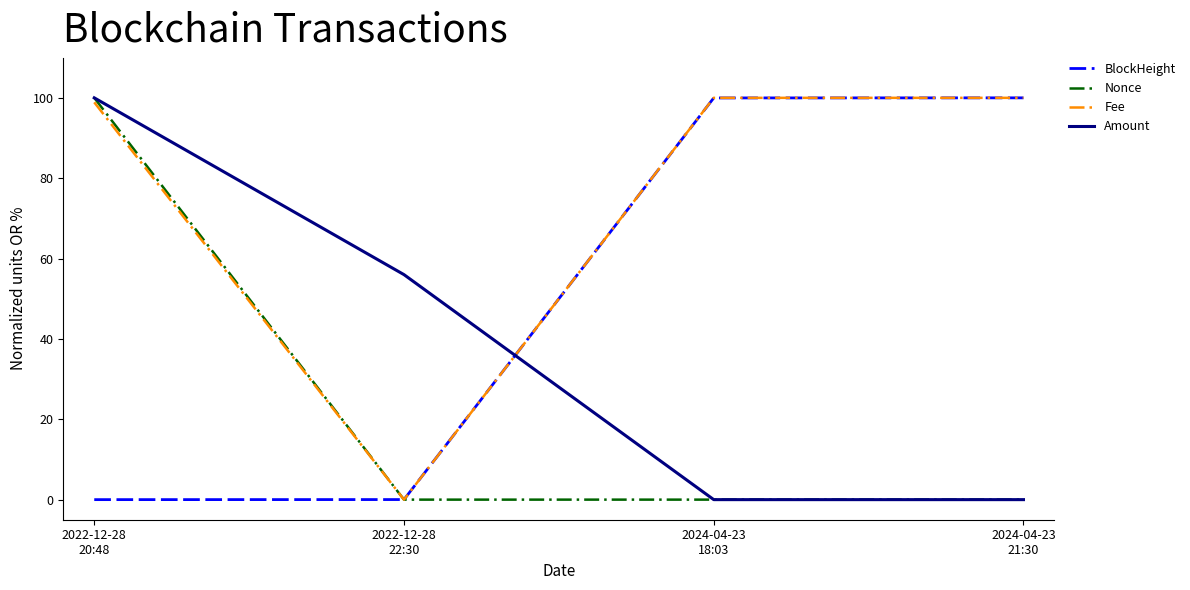

What is the difference between the Nonce values at 2022-12-28
20:48 and 2024-04-23
18:03?

100.0